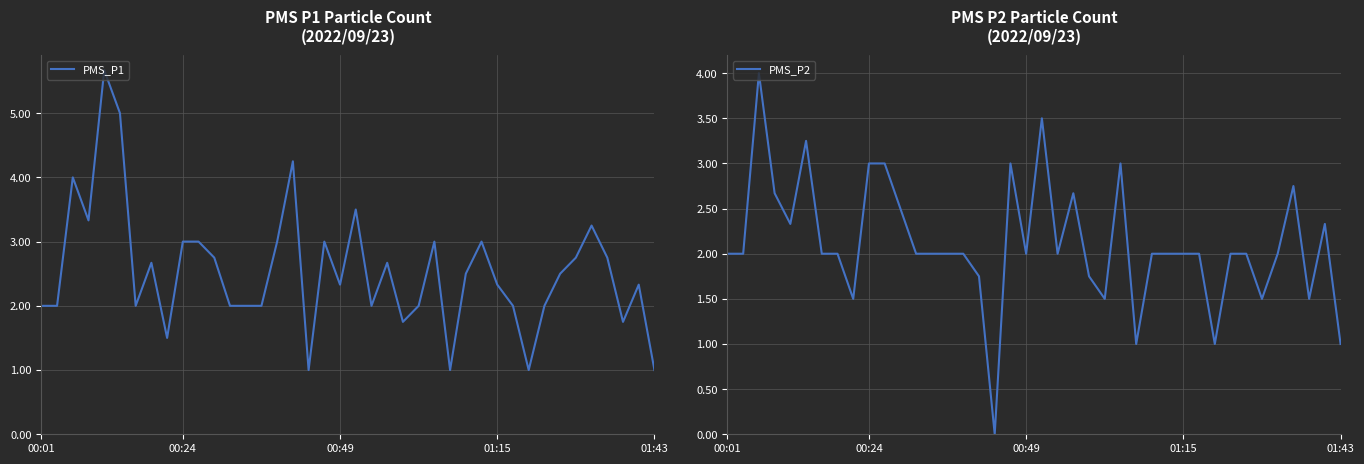

Is it true that PMS_P1 equals 2.3 at 01:15?

True